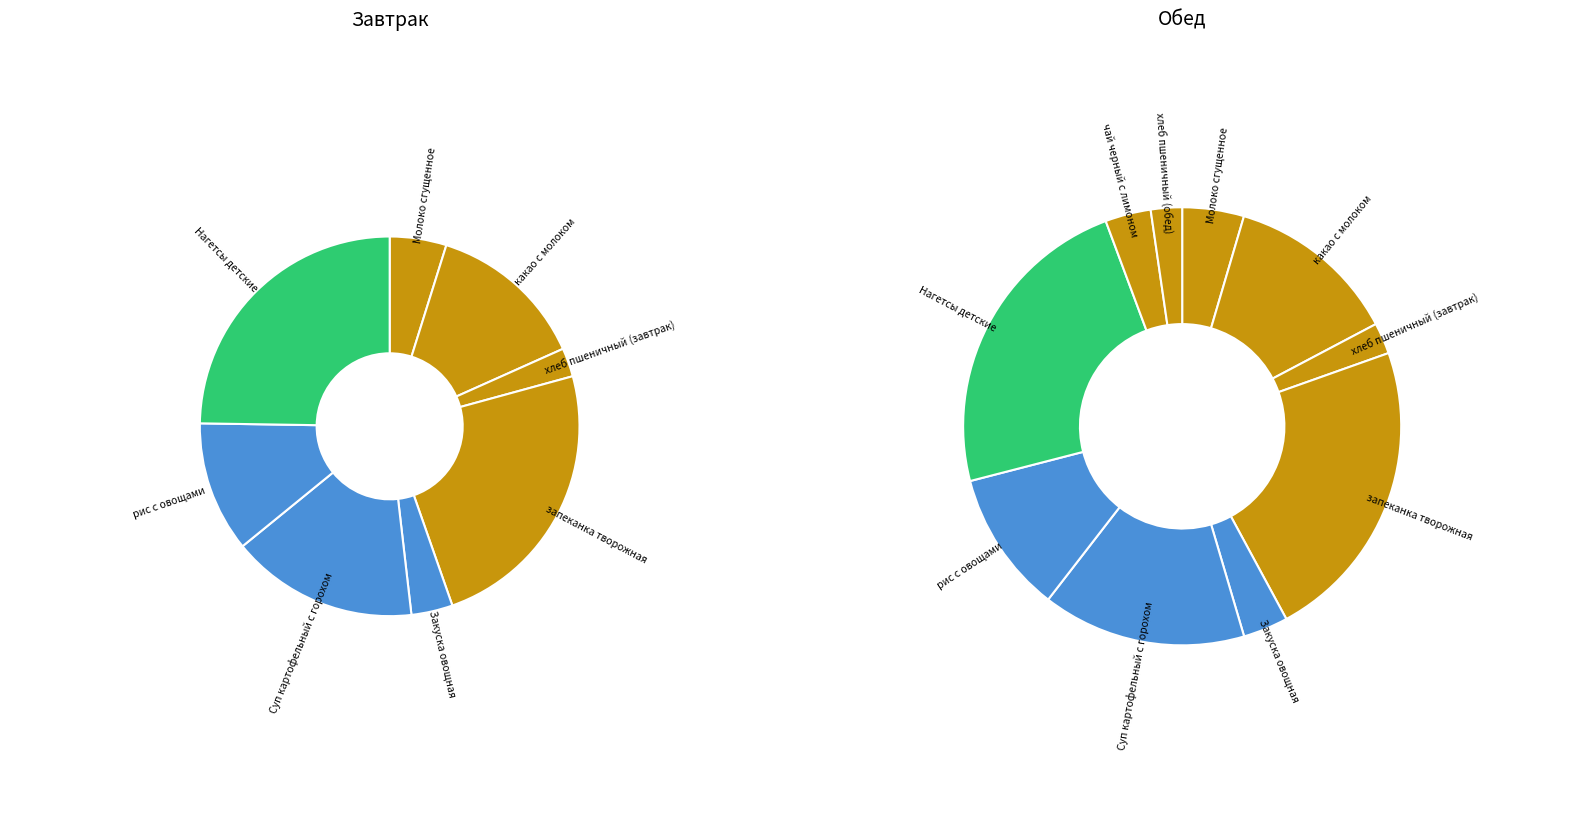

Rank the categories by value from highest to lowest.

Нагетсы детские, запеканка творожная, Суп картофельный с горохом, какао с молоком, рис с овощами, Молоко сгущенное, чай черный с лимоном, Закуска овощная, хлеб пшеничный (завтрак), хлеб пшеничный (обед)